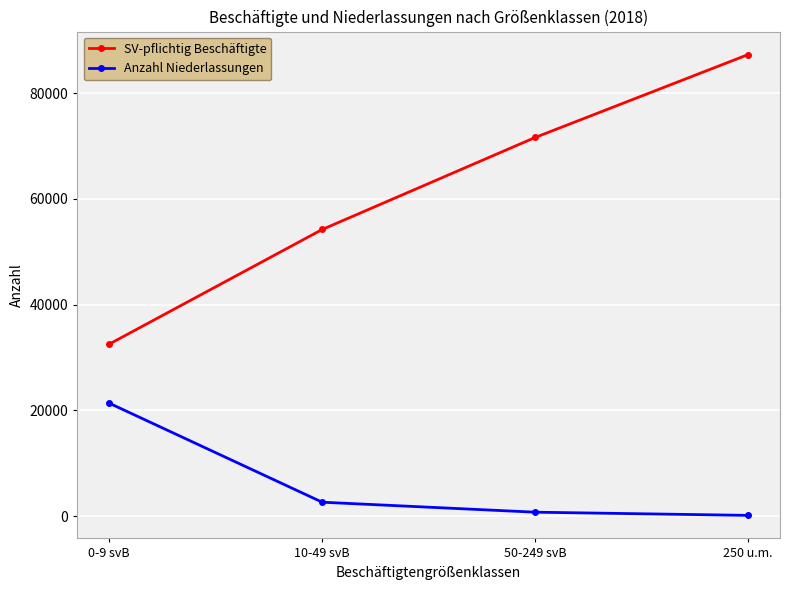

What value does the SV-pflichtig Beschäftigte series have at 10-49 svB?

54208